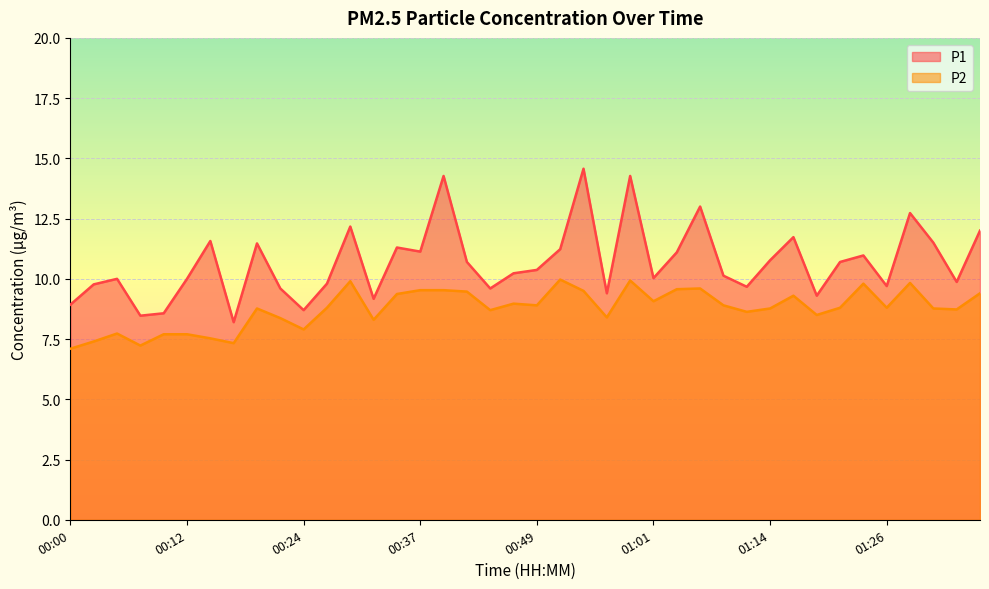

Which series has the largest total across all categories?

P1